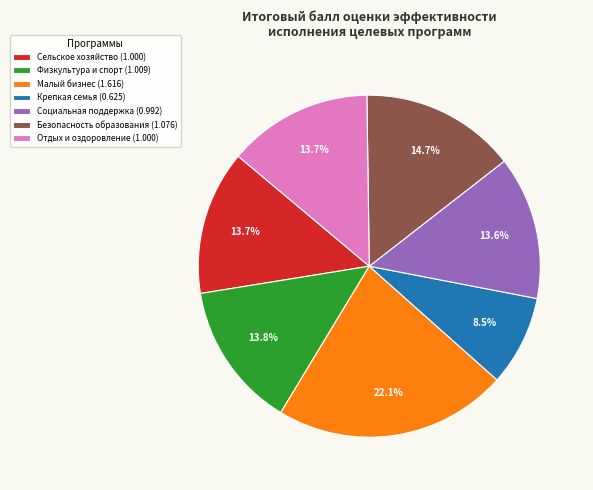

Is there any slice that represents more than half of the pie?

No